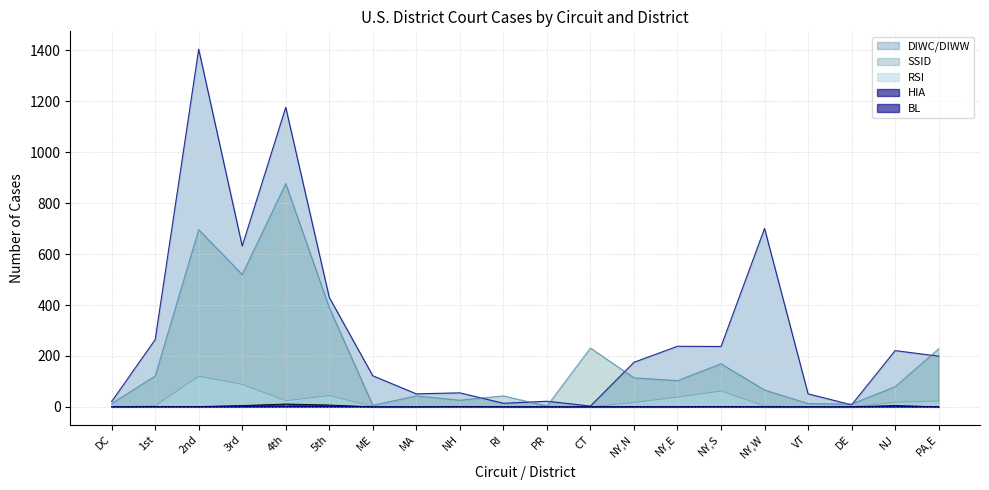

Which series changed the most between RI and CT?

SSID